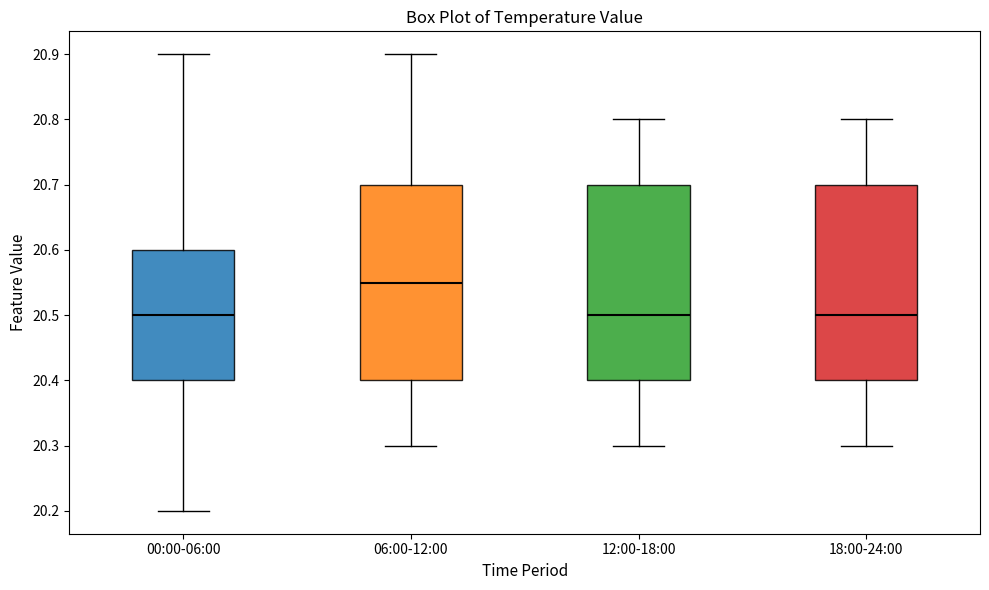

Reading left to right, transcribe this box plot: for each box, give where its median line is, the range the box spans, and where its two whiskers end, as read against the y-axis. The values are not printed on the chart, so give them approximately, as read against the axis.

00:00-06:00: median 20.50, box 20.40 to 20.60, whiskers 20.20 to 20.90
06:00-12:00: median 20.55, box 20.40 to 20.70, whiskers 20.30 to 20.90
12:00-18:00: median 20.50, box 20.40 to 20.70, whiskers 20.30 to 20.80
18:00-24:00: median 20.50, box 20.40 to 20.70, whiskers 20.30 to 20.80